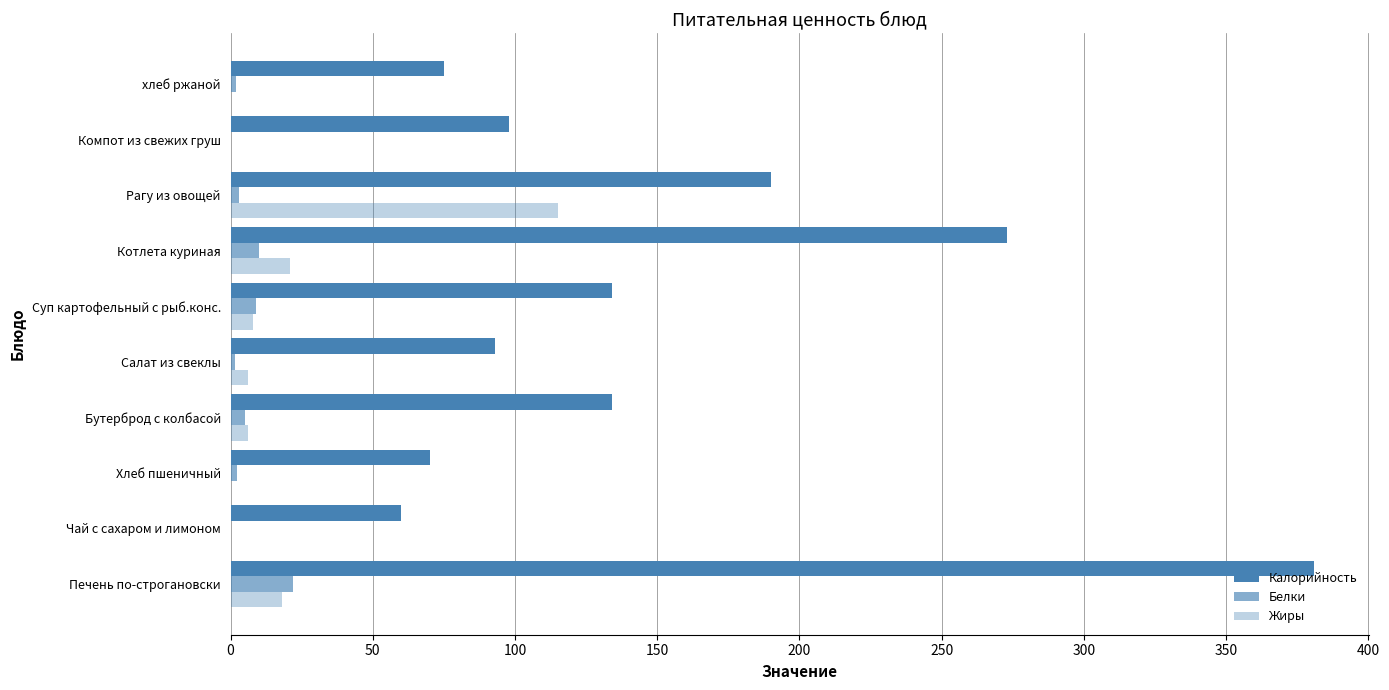

Count the number of data series in this chart.

3